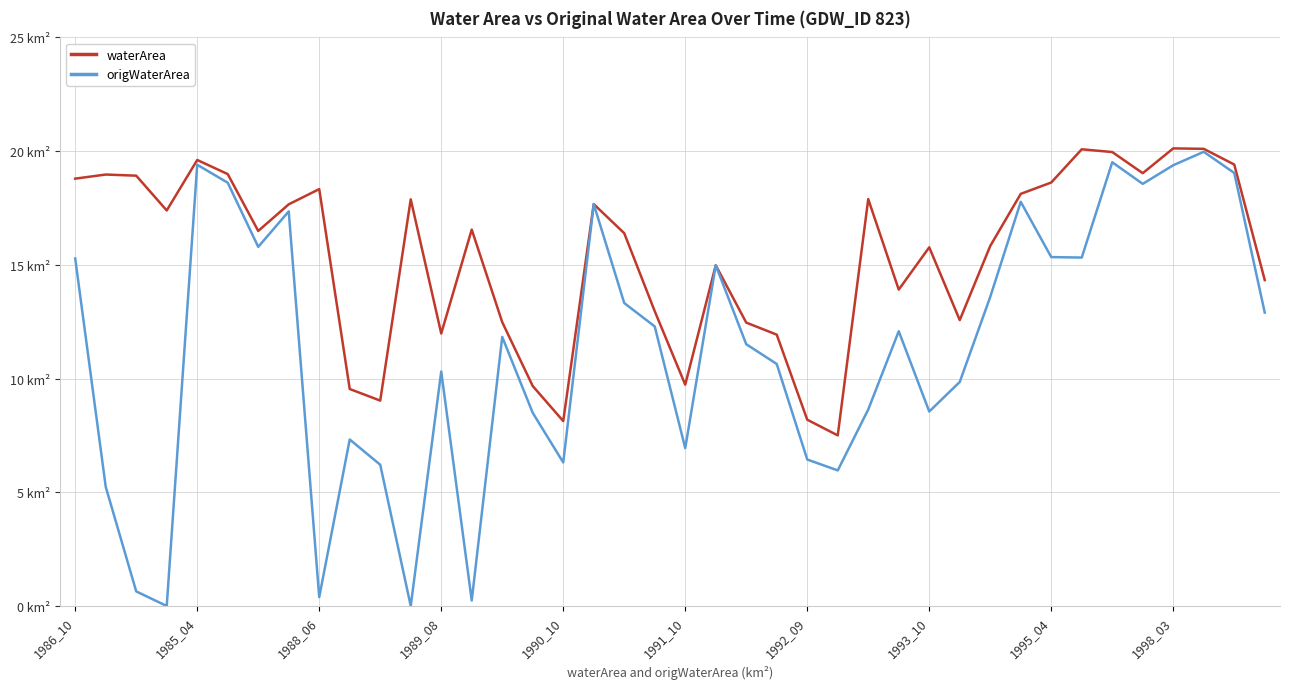

Which series has the largest range (max minus min)?

origWaterArea